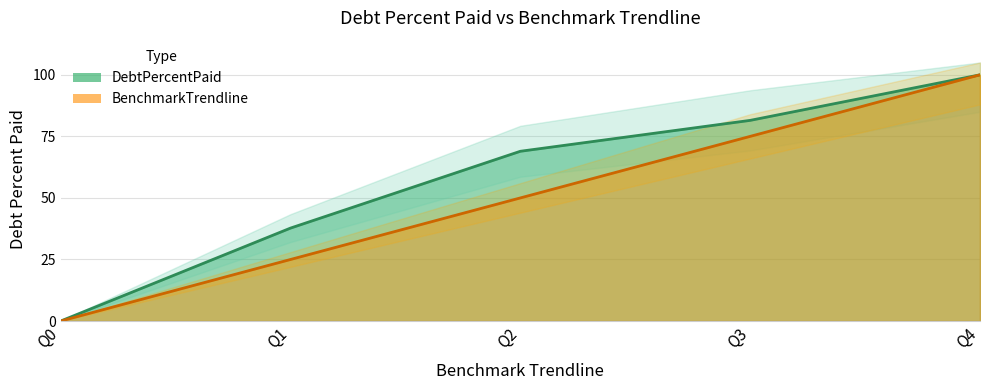

True or false: BenchmarkTrendline and DebtPercentPaid cross at least once.

False